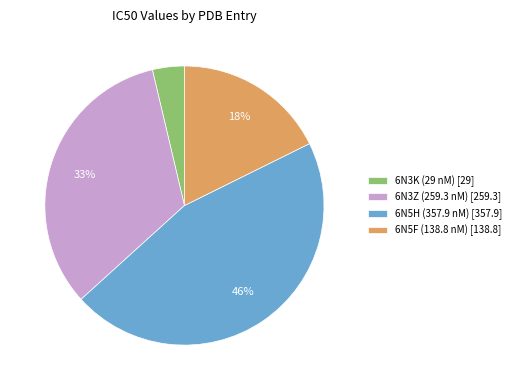

What is the ratio of the value at 6N3Z (259.3 nM) [259.3] to the value at 6N5H (357.9 nM) [357.9]?

0.7